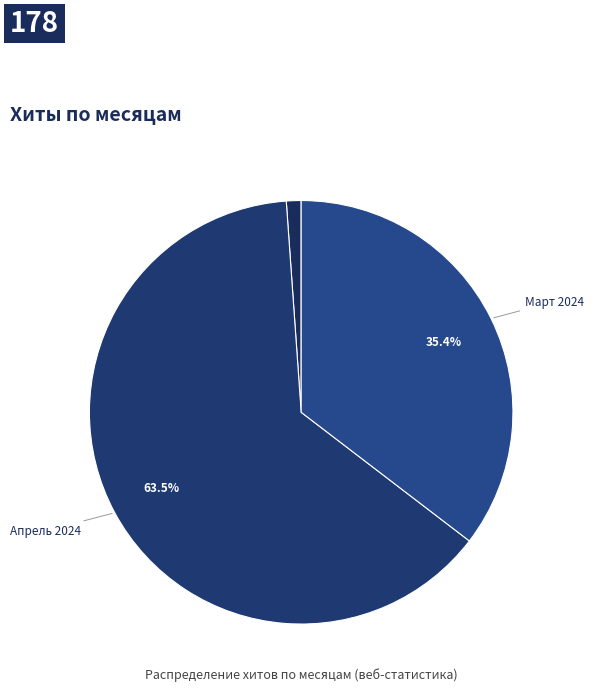

Count the number of slices in the pie.

3